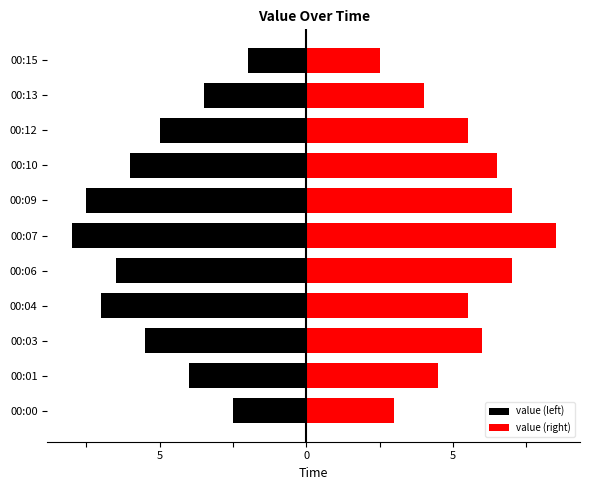

What is the difference between the second highest and minimum values in the value (left) series?

5.5